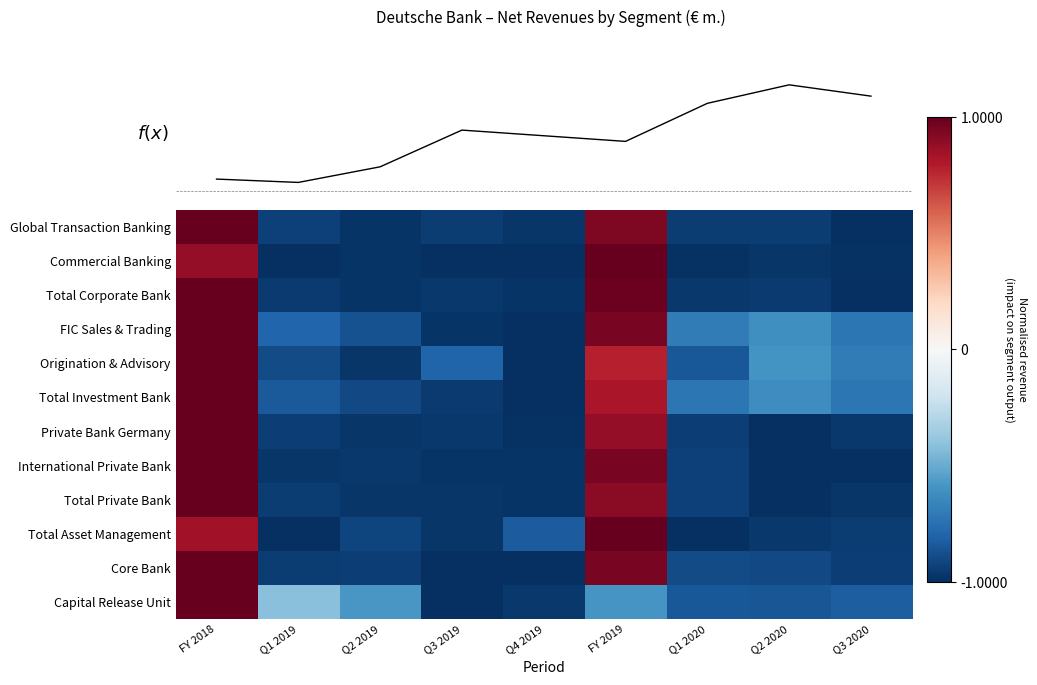

What is the average value of the Total Private Bank series?

-0.5